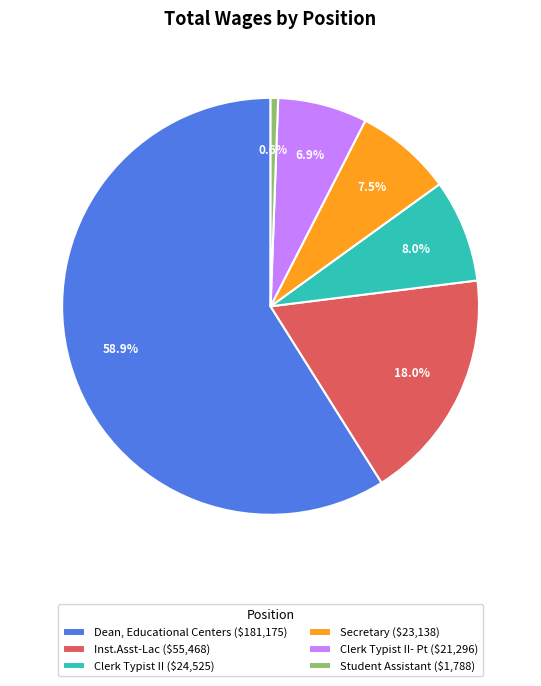

What portion of the pie excludes Clerk Typist II- Pt ($21,296)?

93.1%